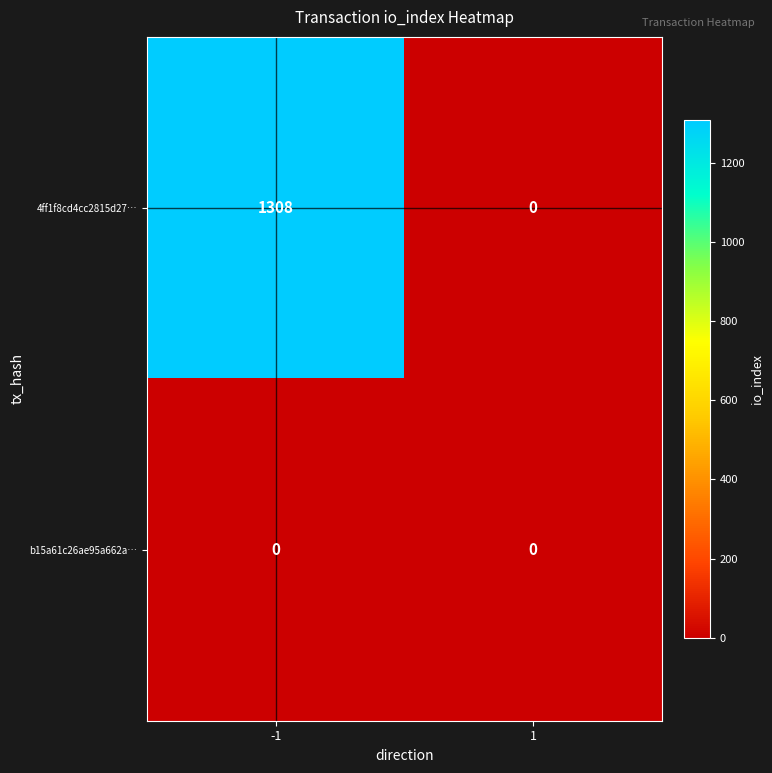

Reading left to right, transcribe all the data shown in this chart.

4ff1f8cd4cc2815d27…: -1=1308	1=0
b15a61c26ae95a662a…: -1=0	1=0